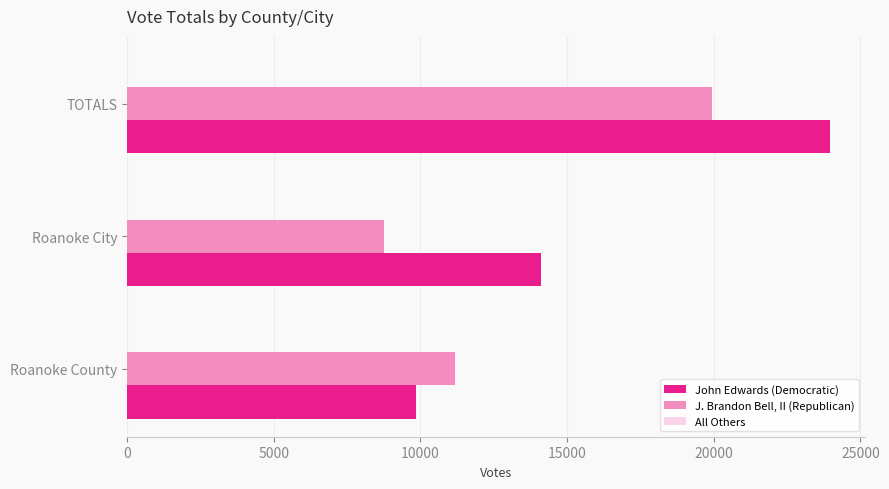

Which series changed the most between Roanoke City and TOTALS?

J. Brandon Bell, II (Republican)